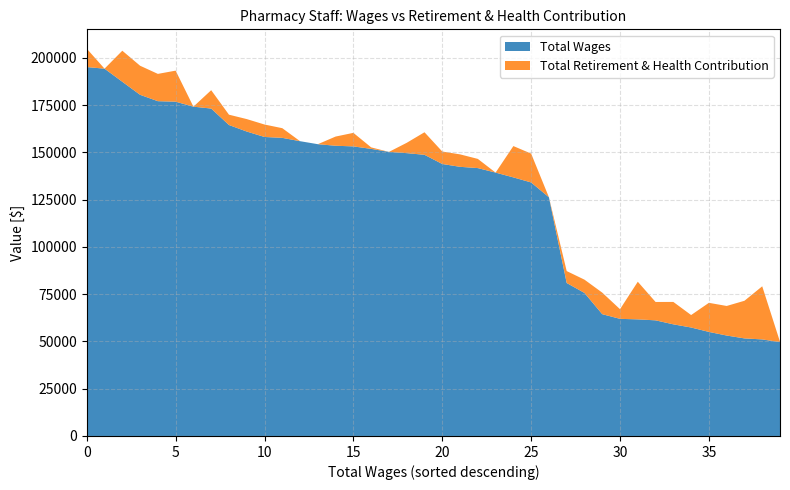

Reading left to right, transcribe all the data shown in this chart.

Total Wages: 195147	194298	187372	180468	177096	176831	174200	173198	164496	161042	158165	157704	155935	154350	153522	153183	151874	150272	149615	148731	143875	142377	141704	139320	136785	134112	126280	80924	75666	64425	61960	61682	61166	59055	57377	55047	53134	51614	51078	49661
Total Retirement & Health Contribution: 9716	0	16422	15385	14444	16422	0	9716	5462	6590	6590	5111	0	0	4867	7161	791	0	5462	11928	6590	6590	4867	0	16570	15254	0	6307	7021	11403	5111	19905	9716	11852	6594	15385	15639	19905	28098	161